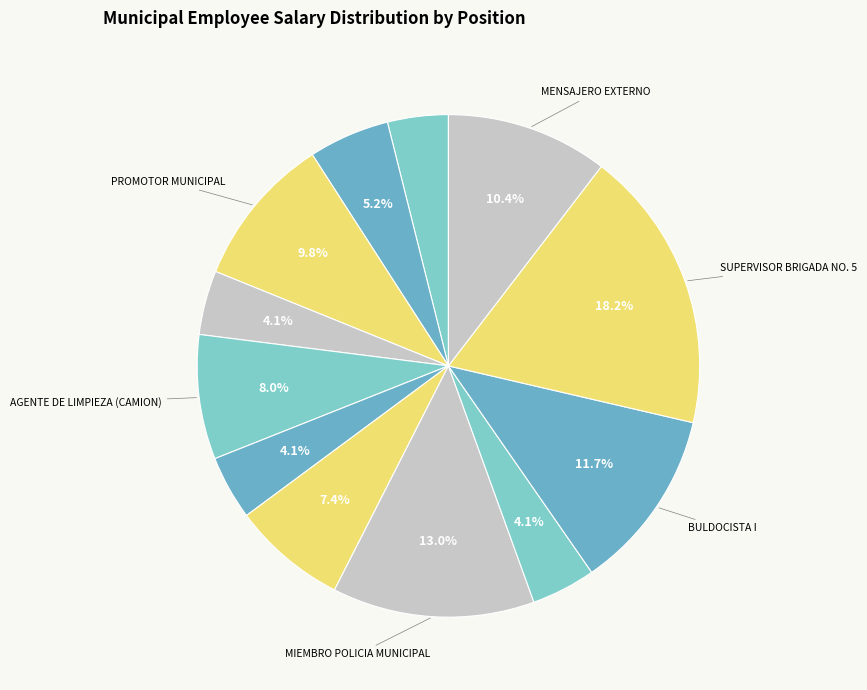

How many slices are in this pie chart?

12